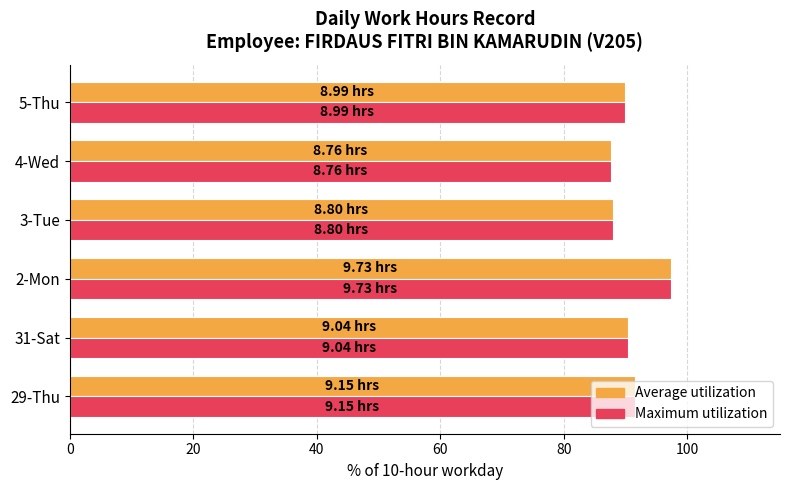

What is the total value across all series at 29-Thu?

183.0